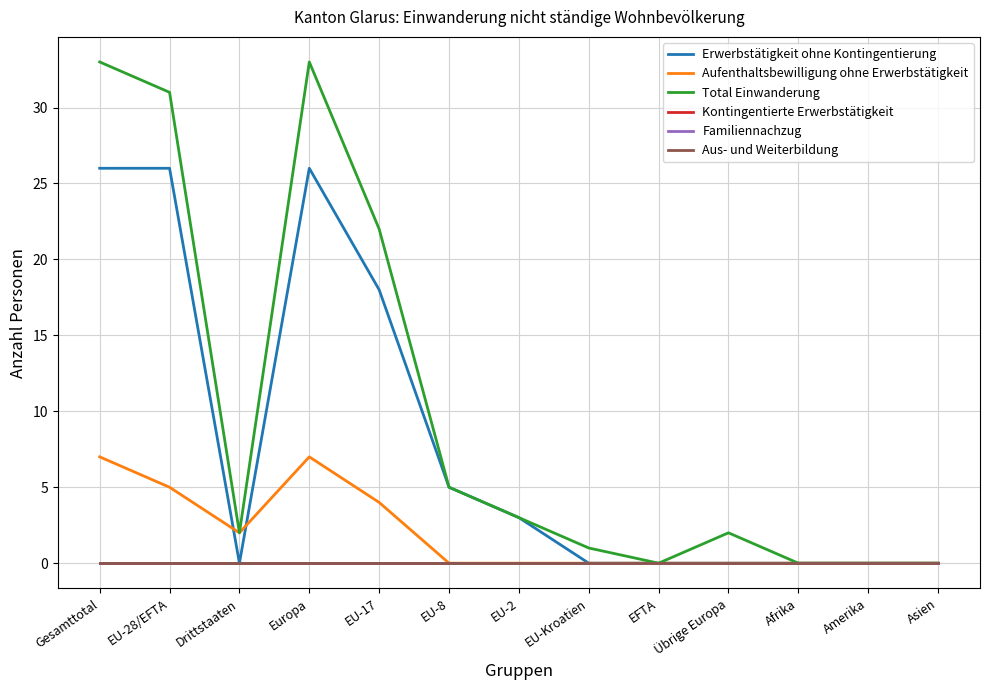

What is the sum of all Erwerbstätigkeit ohne Kontingentierung values?

104